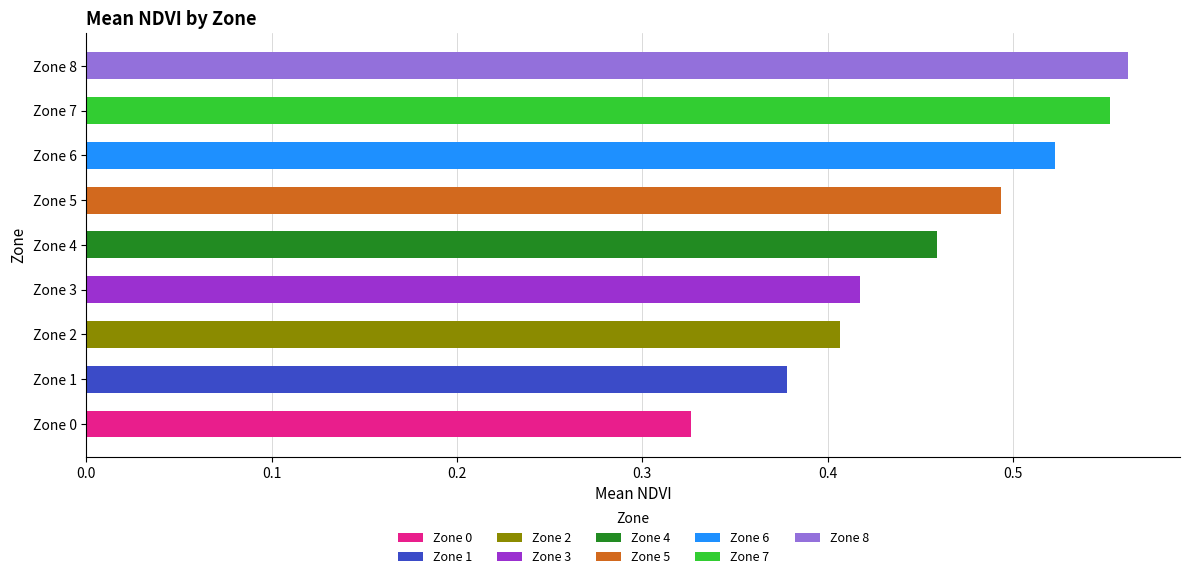

Between Zone 2 and Zone 8, which is larger?

Zone 8